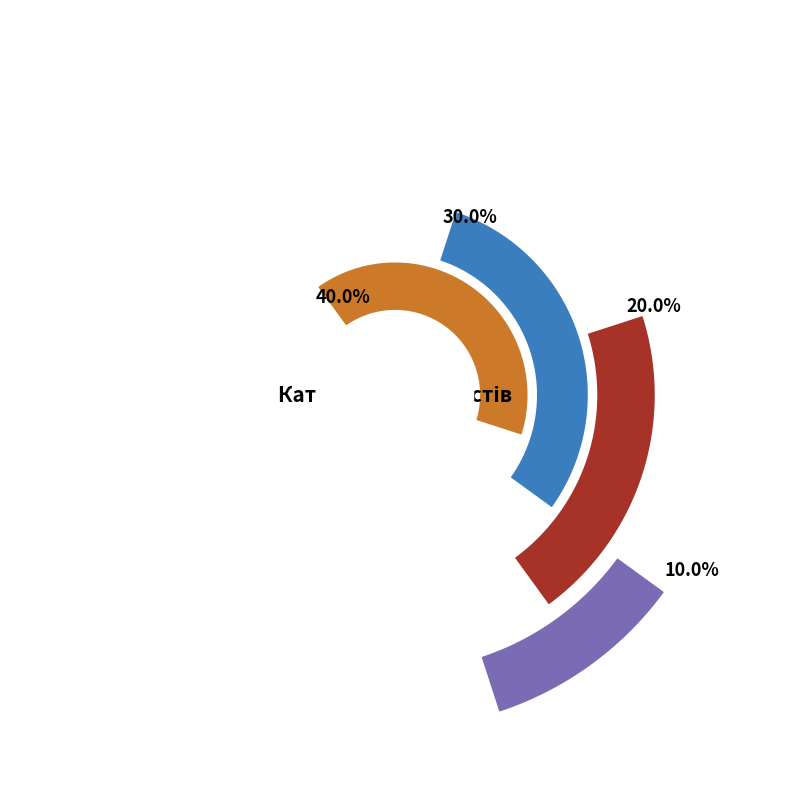

To the nearest percent, what is the difference between the Спеціаліст другої категорії and Спеціаліст slice percentages?

10%